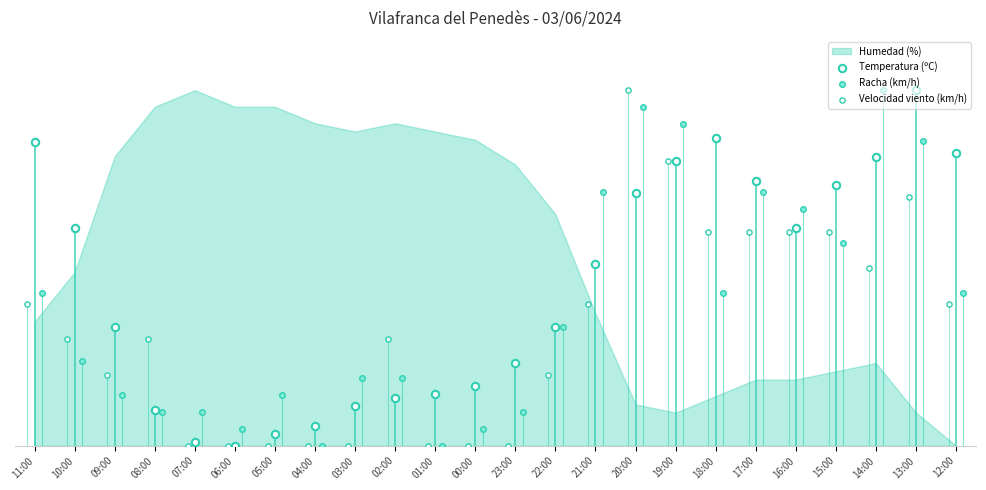

At how many categories does at least one series exceed 2?

24